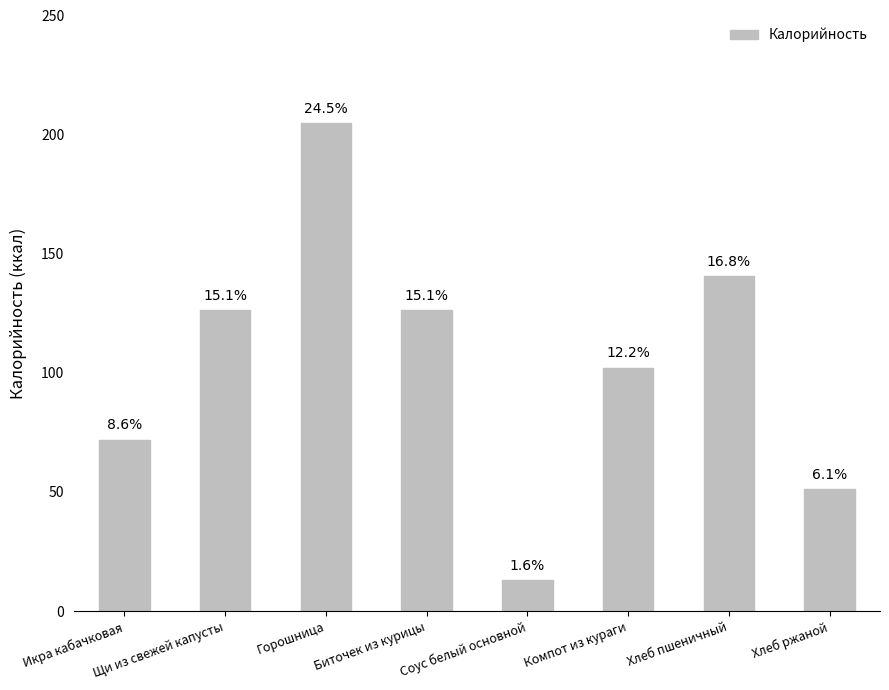

Are the bars horizontal?

No